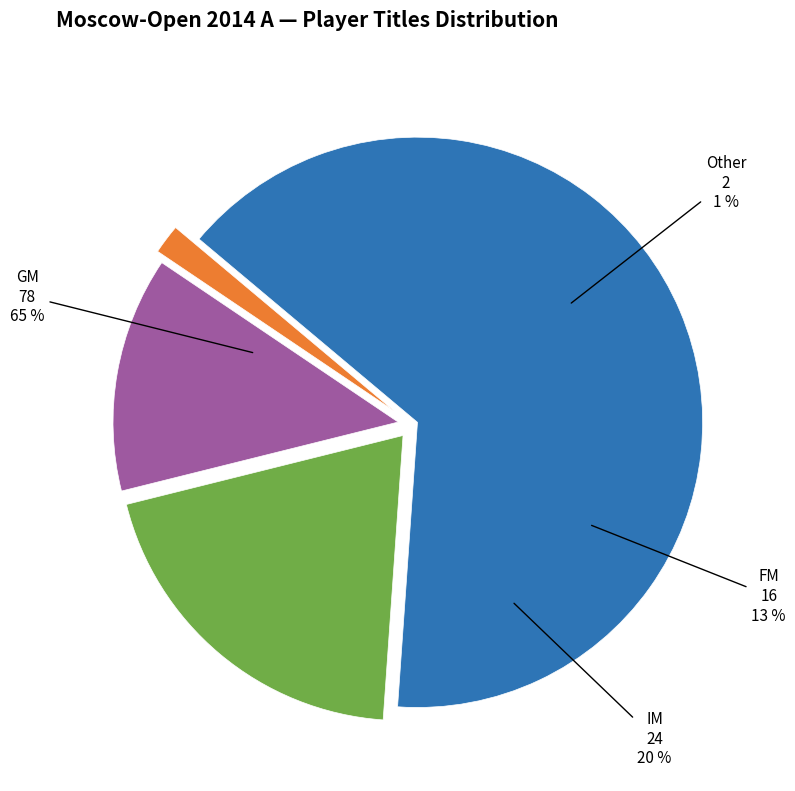

How much of the chart is everything except FM?

86.7%